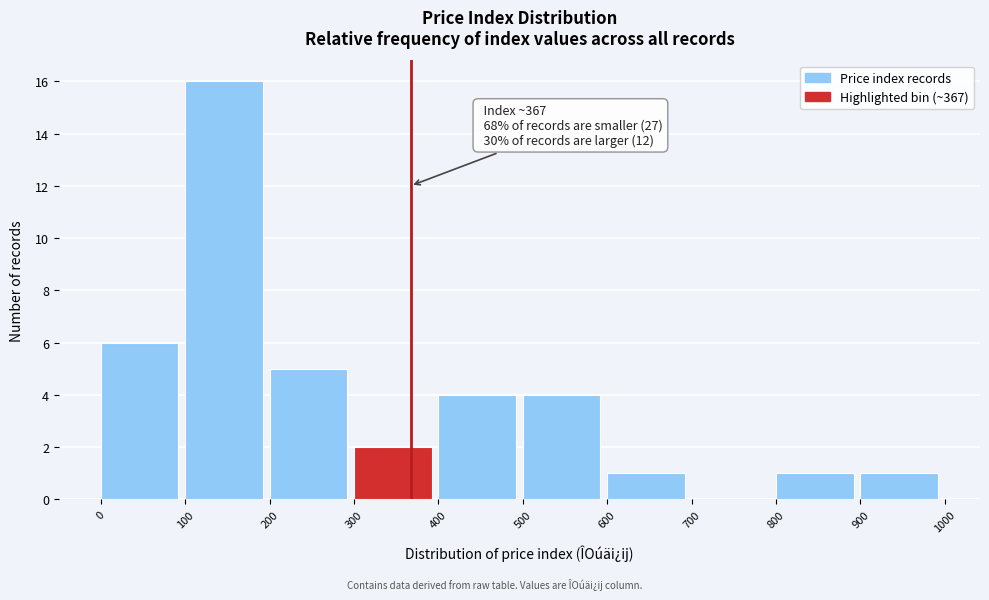

Over which range of the x-axis is the bar tallest?

100 to 200